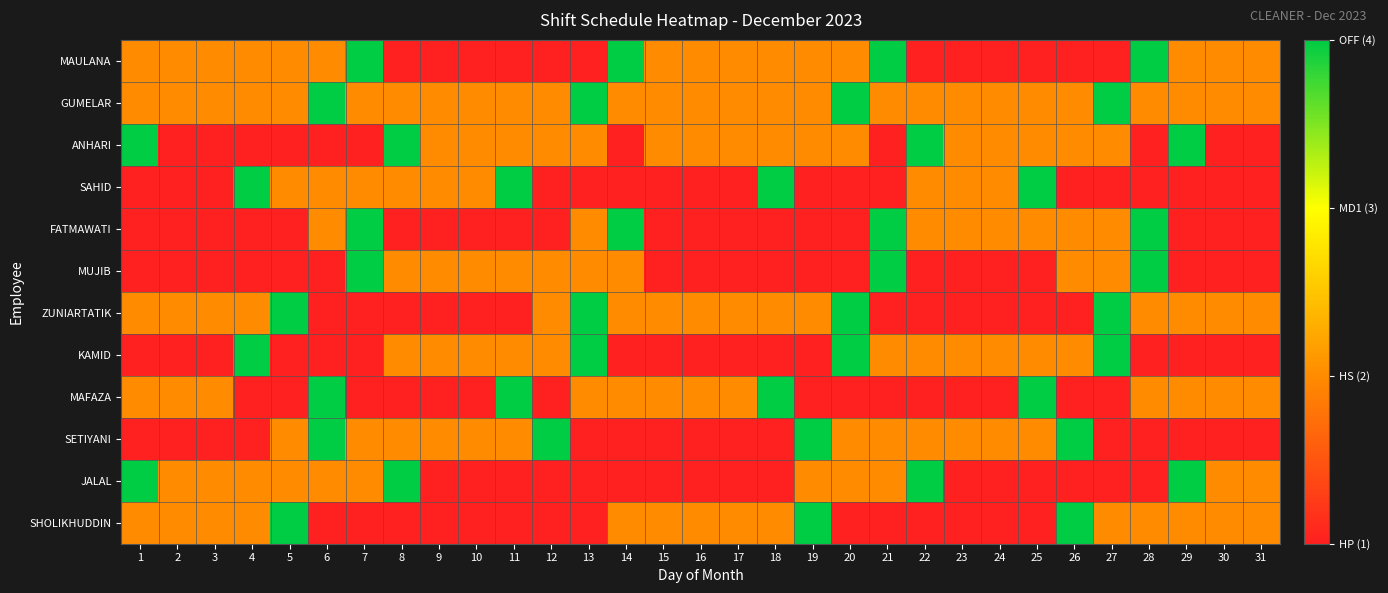

What is the total value across all series at 23?

18